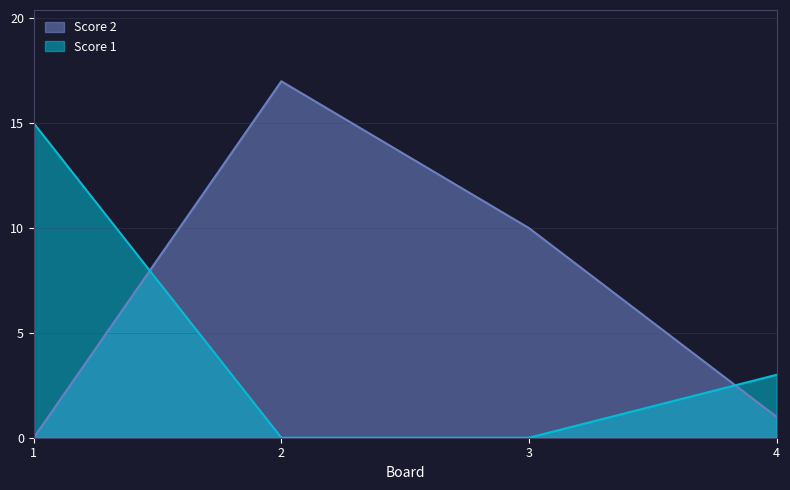

How many intersections are there between Score 1 and Score 2?

2